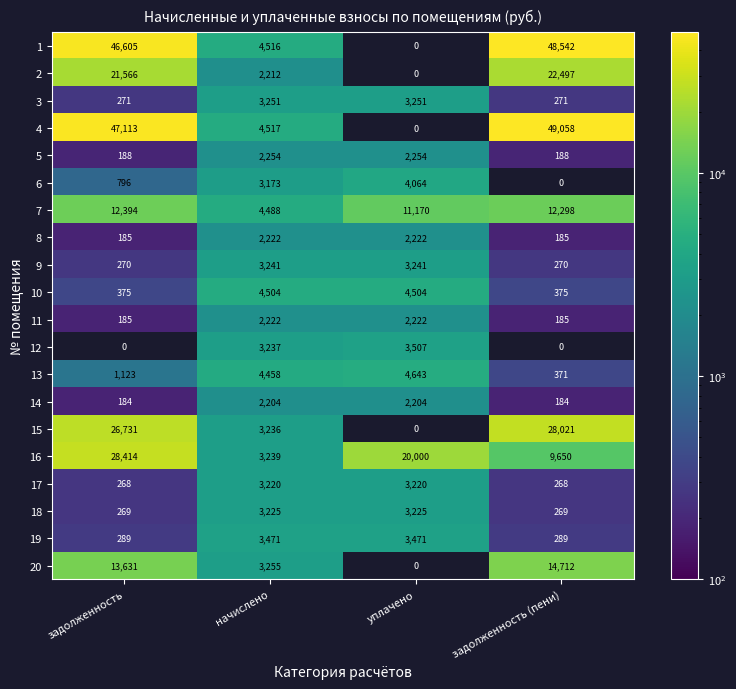

What is the difference between the maximum and minimum values in the 19 series?

3182